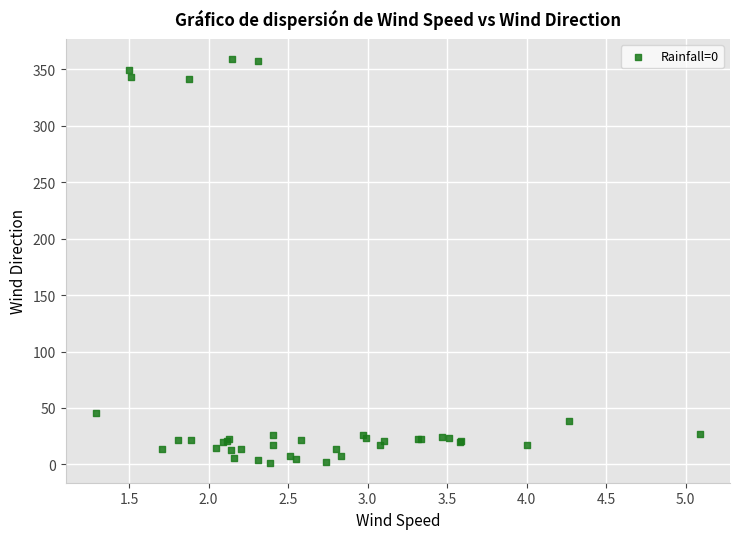

What Y value in the scatter plot is closest to 180?

45.2